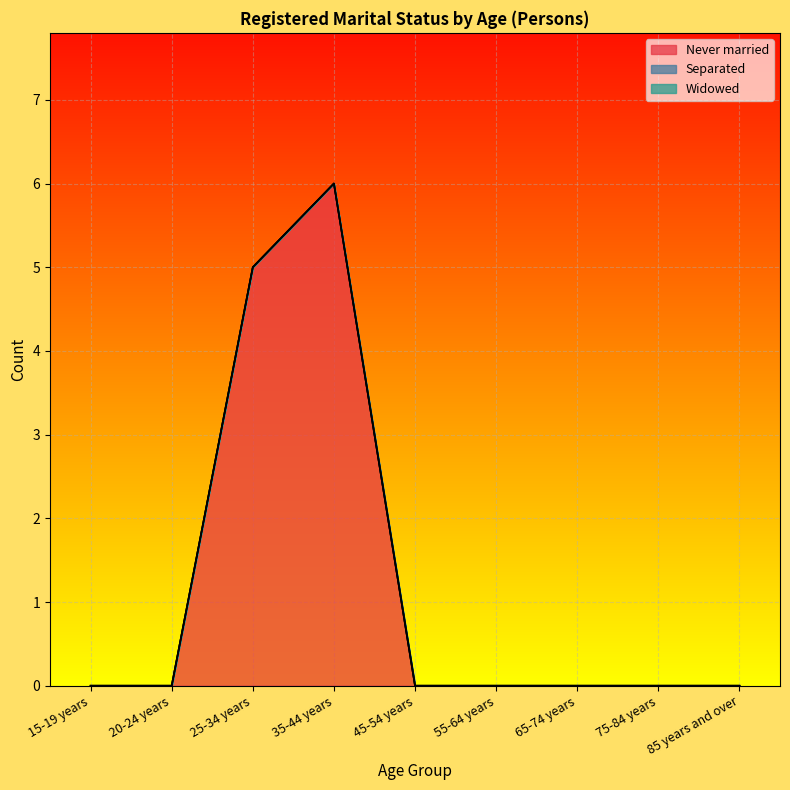

What is the label of the 3rd point from the left?

25-34 years